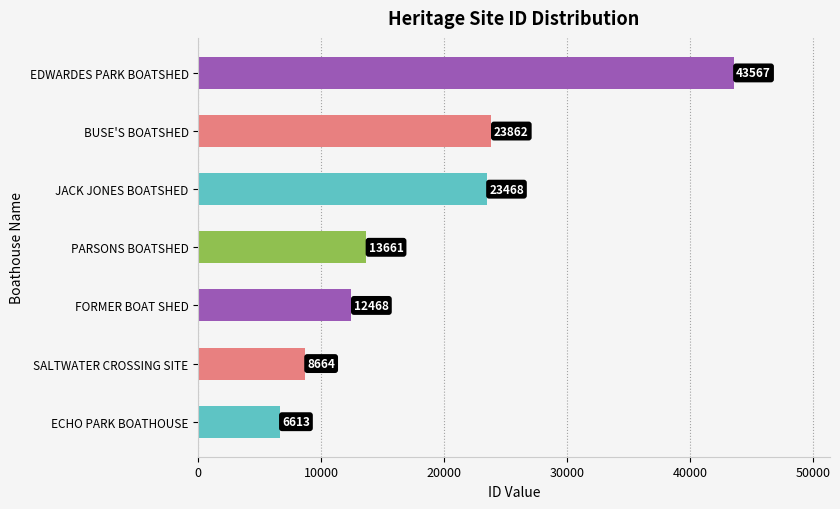

What is the sum of all values?

132303